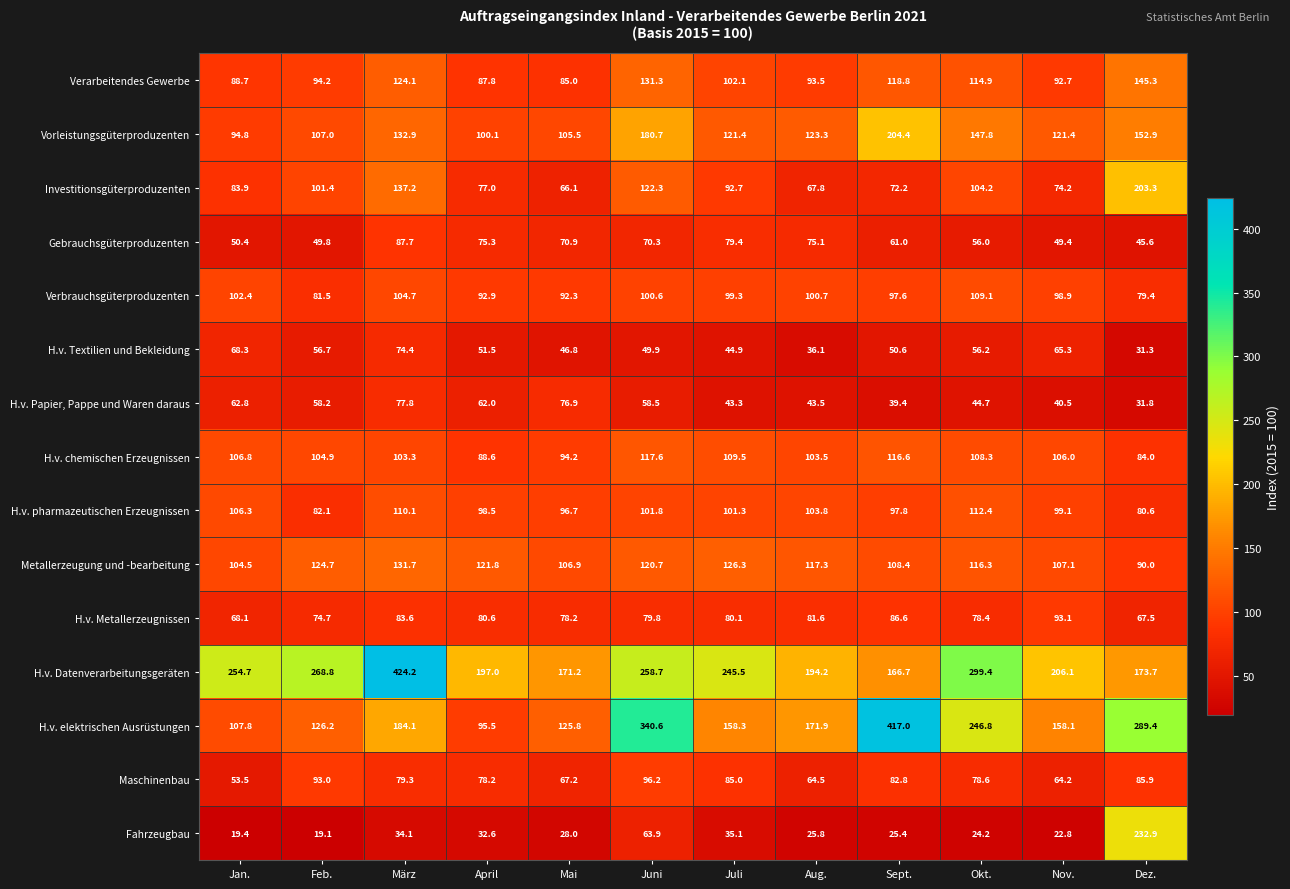

At how many categories does at least one series exceed 315?

3